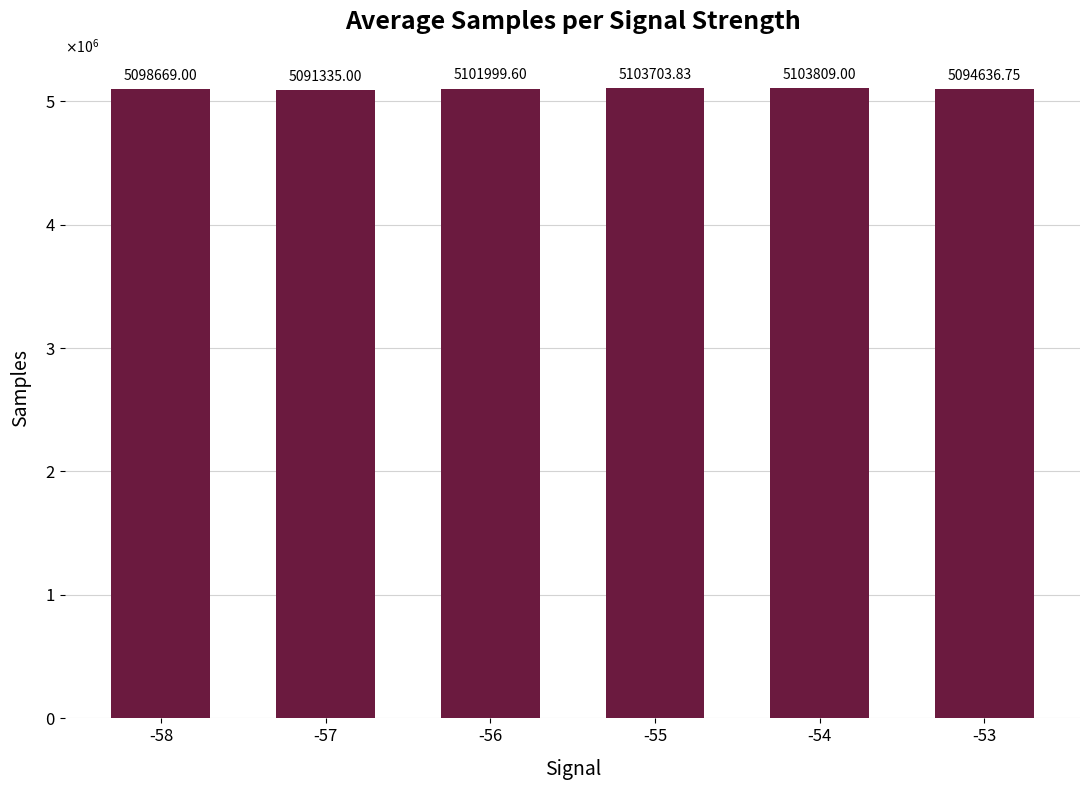

List the labels in order of value, smallest first.

-57, -53, -58, -56, -55, -54